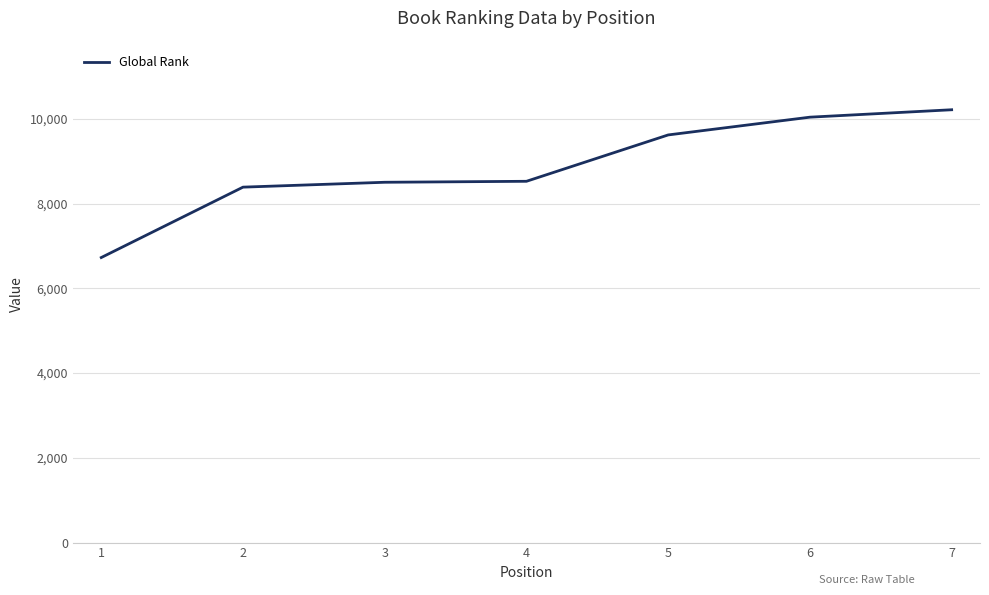

The value at 1 is 9484. True or false?

False